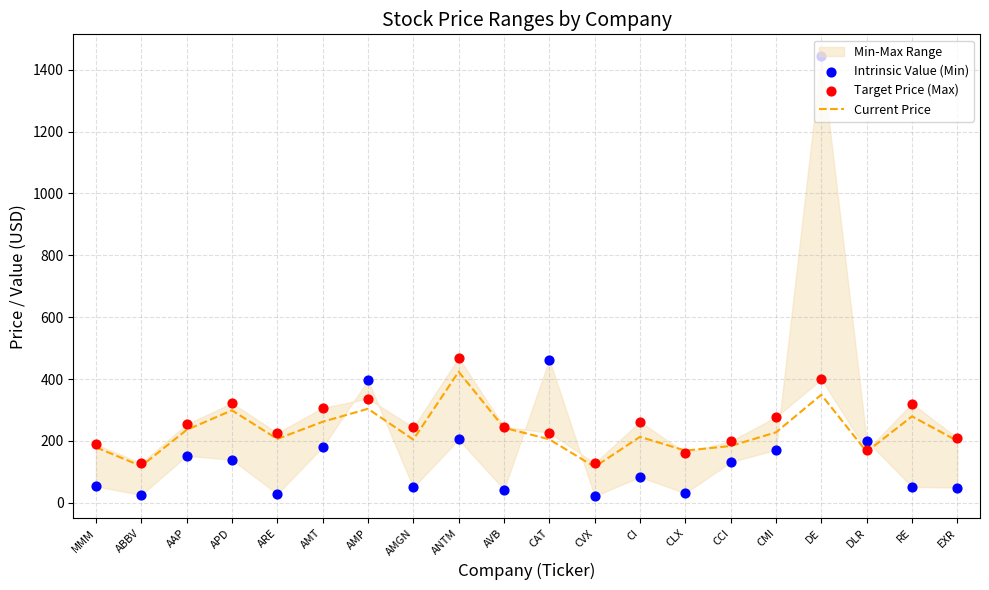

Which series reaches the maximum Y coordinate?

Intrinsic Value (Min)